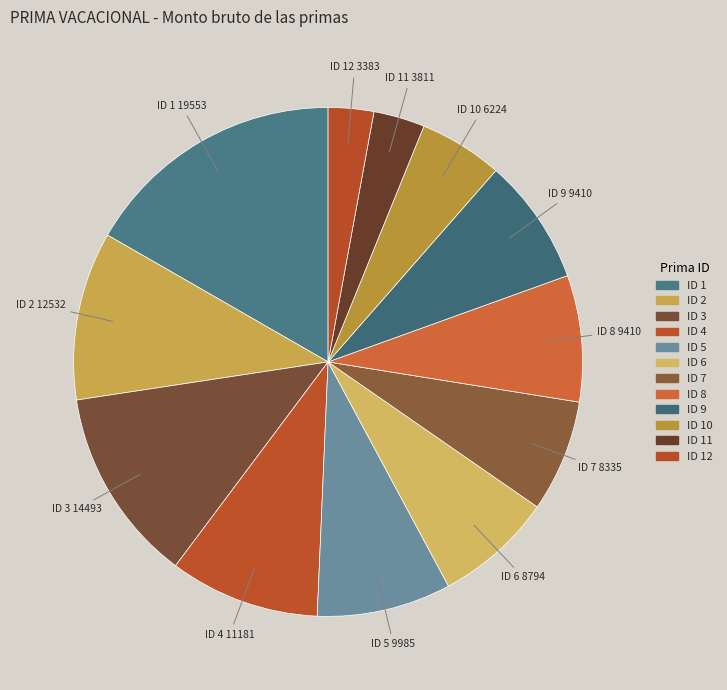

Which category has the biggest portion of the pie?

ID 1